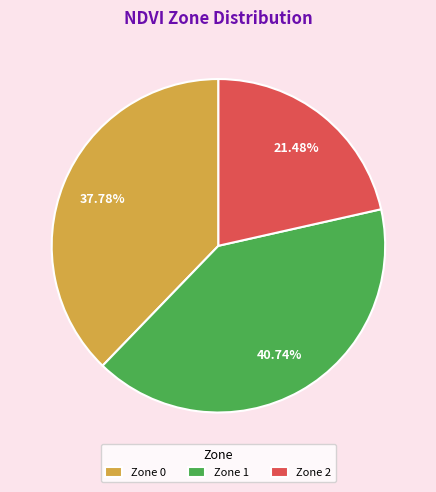

To the nearest percent, what is the difference between the largest and smallest slice percentages?

19%